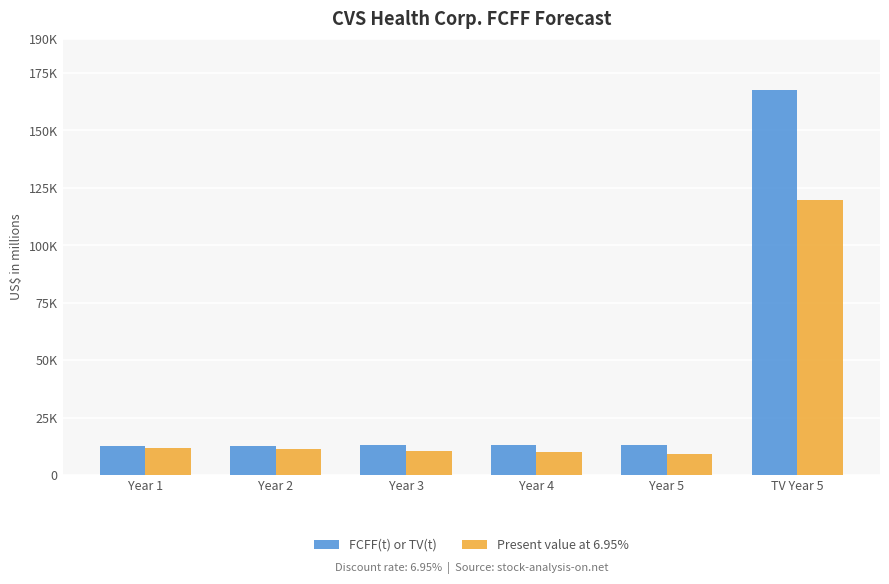

At Year 4, list the series in order from smallest to largest.

Present value at 6.95%, FCFF(t) or TV(t)